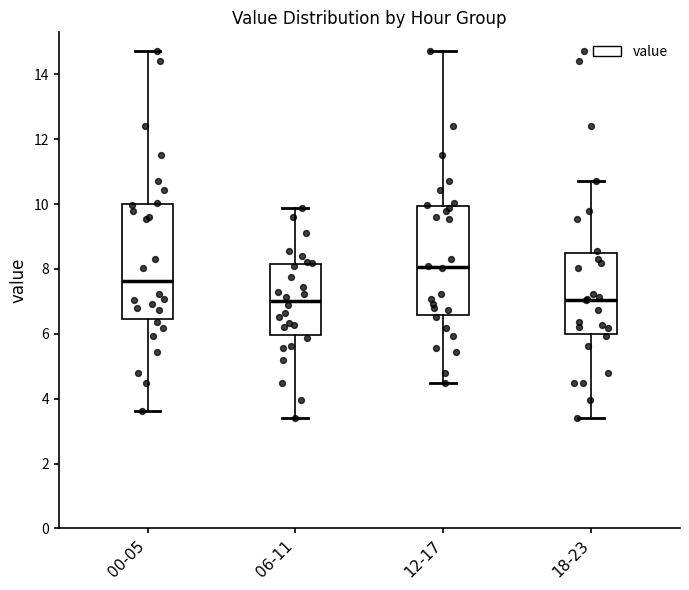

Where is the lower edge of the box for 18-23 on the y-axis? The values are not printed on the chart, so give them approximately, as read against the axis.

6.0